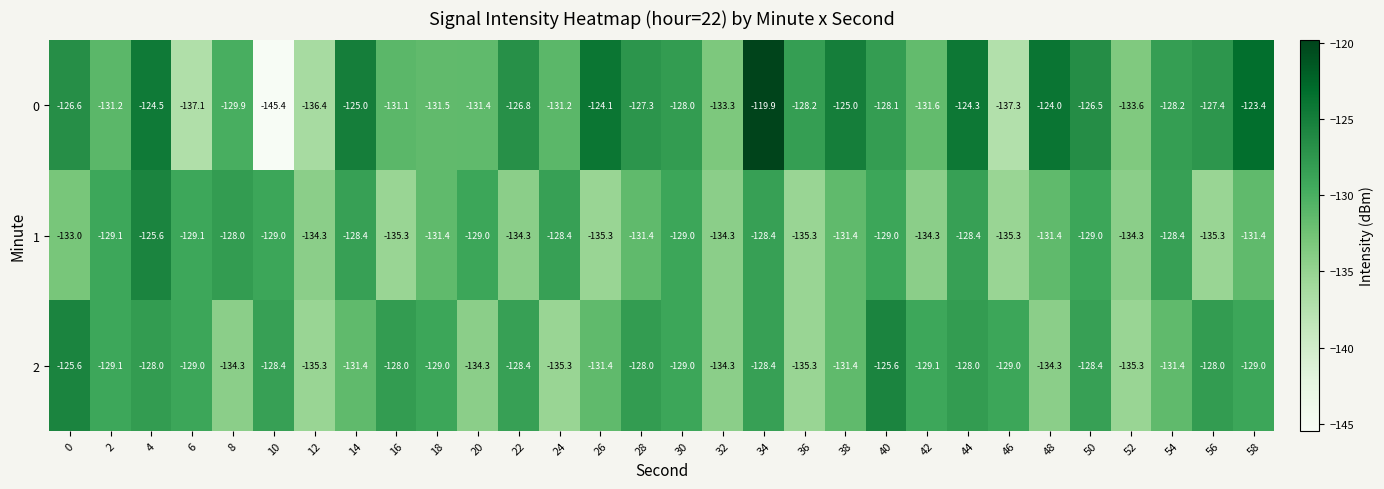

What is the lowest value of the 2 series?

-135.3